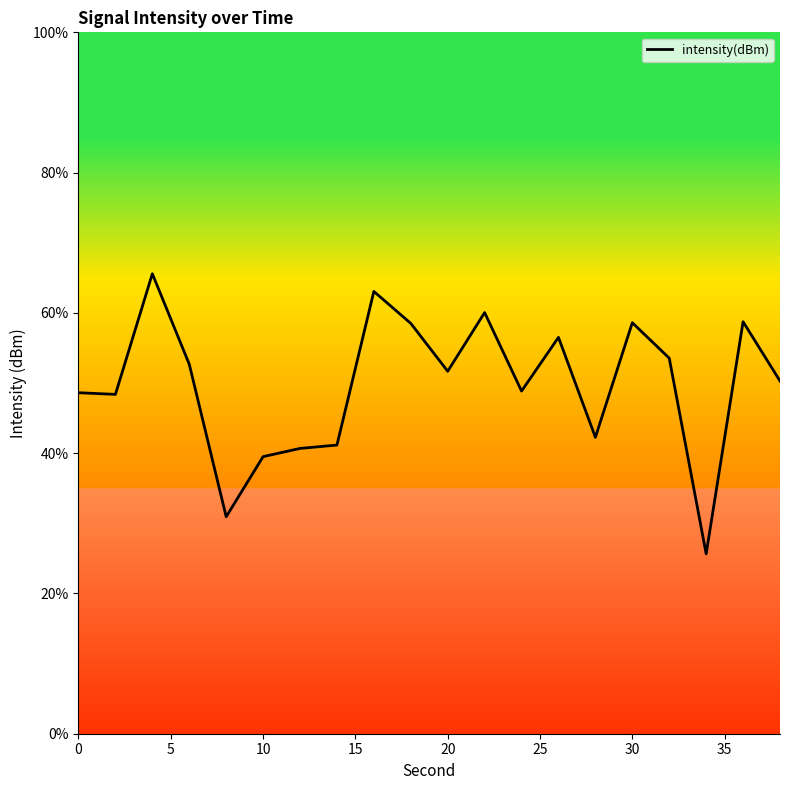

What is the smallest value displayed?

25.6